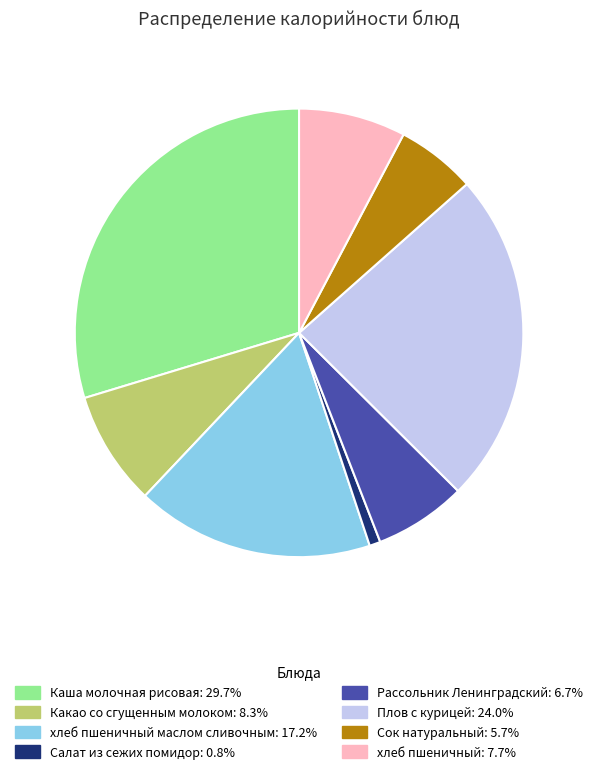

Is there any slice that represents more than half of the pie?

No